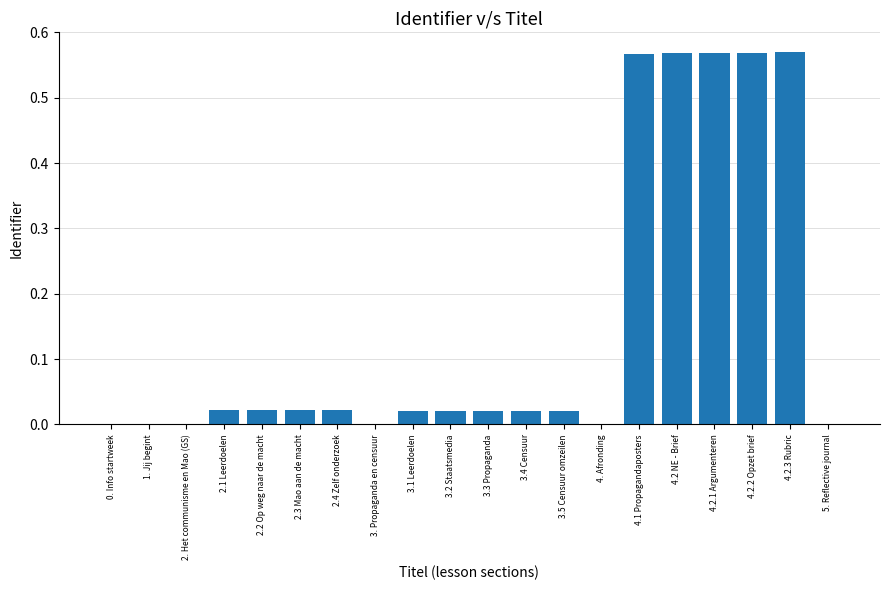

Is it true that the value at 1. Jij begint is 0.0?

True